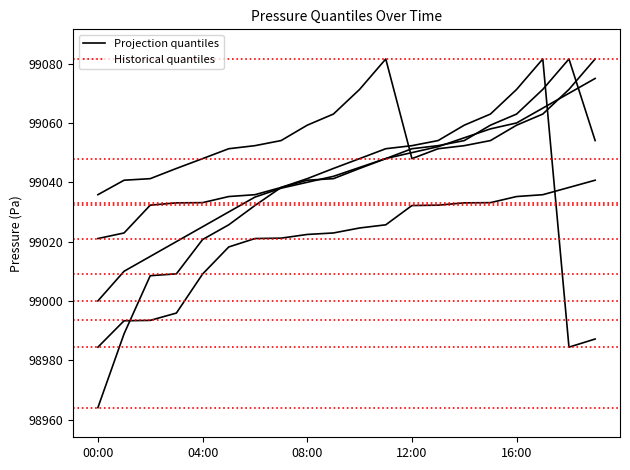

Is the value of pressure_q90 at 07:00 greater than the value of pressure_q50 at 14:00?

No